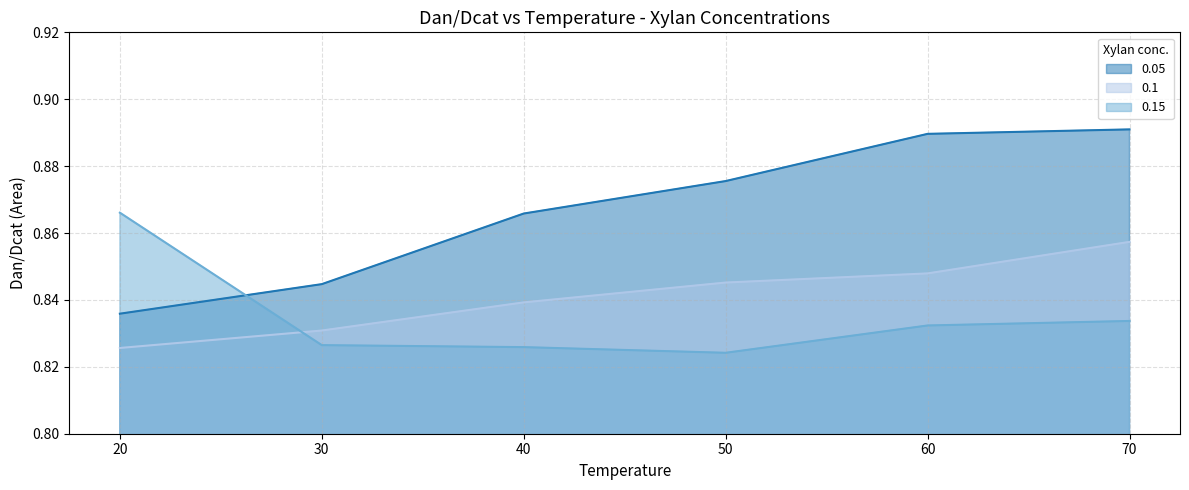

What is the approximate value of 0.15 at 70?

0.8